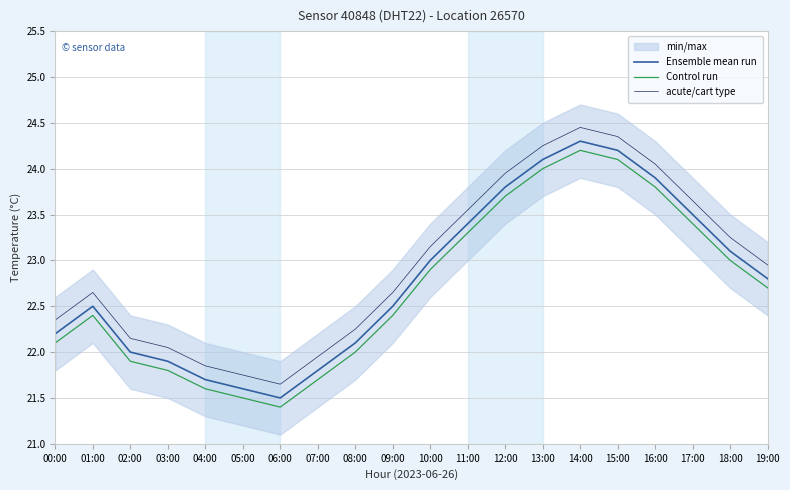

Reading left to right, list all the values displayed in this chart.

Ensemble mean run: 22.2	22.5	22.0	21.9	21.7	21.6	21.5	21.8	22.1	22.5	23.0	23.4	23.8	24.1	24.3	24.2	23.9	23.5	23.1	22.8
Control run: 22.1	22.4	21.9	21.8	21.6	21.5	21.4	21.7	22.0	22.4	22.9	23.3	23.7	24.0	24.2	24.1	23.8	23.4	23.0	22.7
acute/cart type: 22.3	22.6	22.1	22.0	21.8	21.8	21.6	21.9	22.2	22.6	23.1	23.5	23.9	24.2	24.4	24.3	24.0	23.6	23.2	22.9